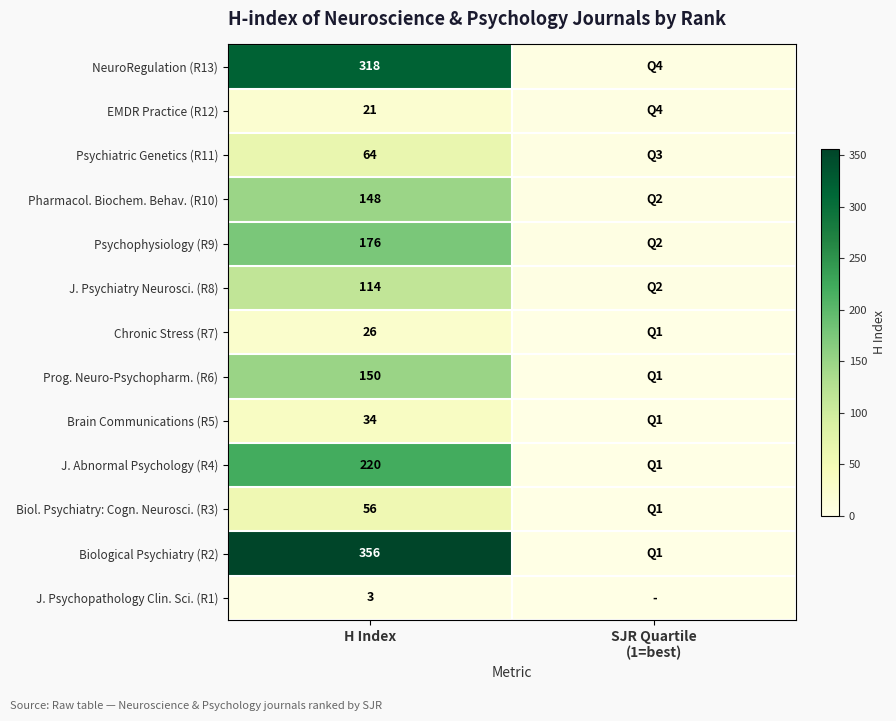

Is the value of J. Psychopathology Clin. Sci. (R1) at H Index greater than the value of Prog. Neuro-Psychopharm. (R6) at H Index?

No